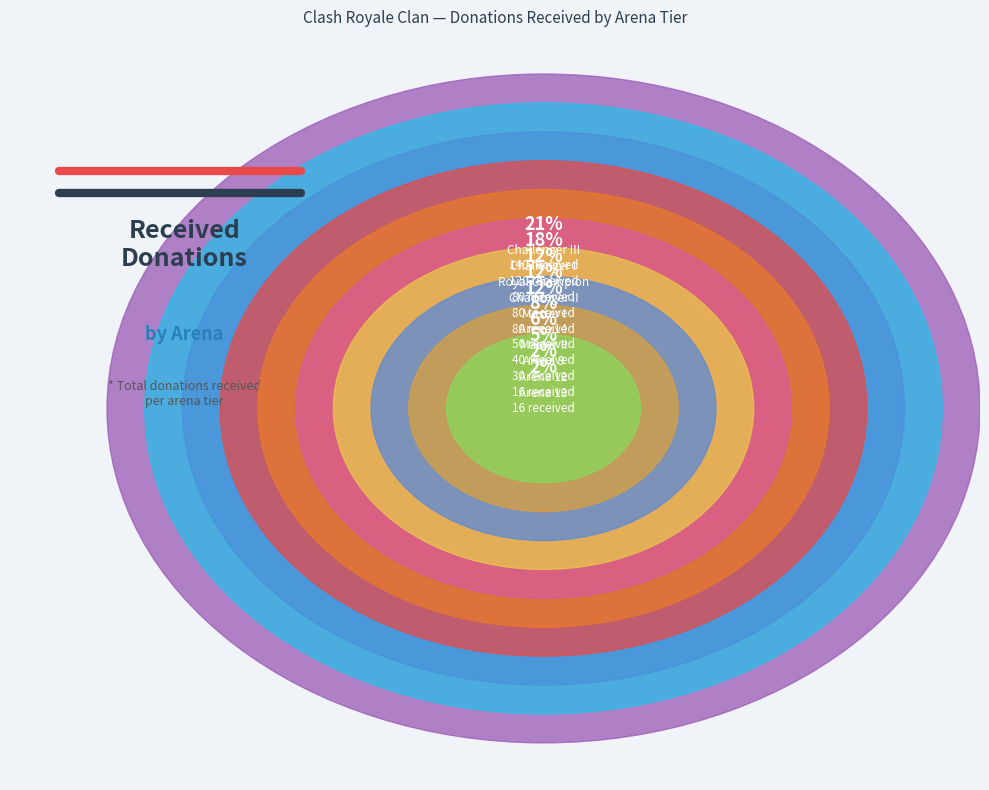

How much of the chart is everything except Master I?

87.7%